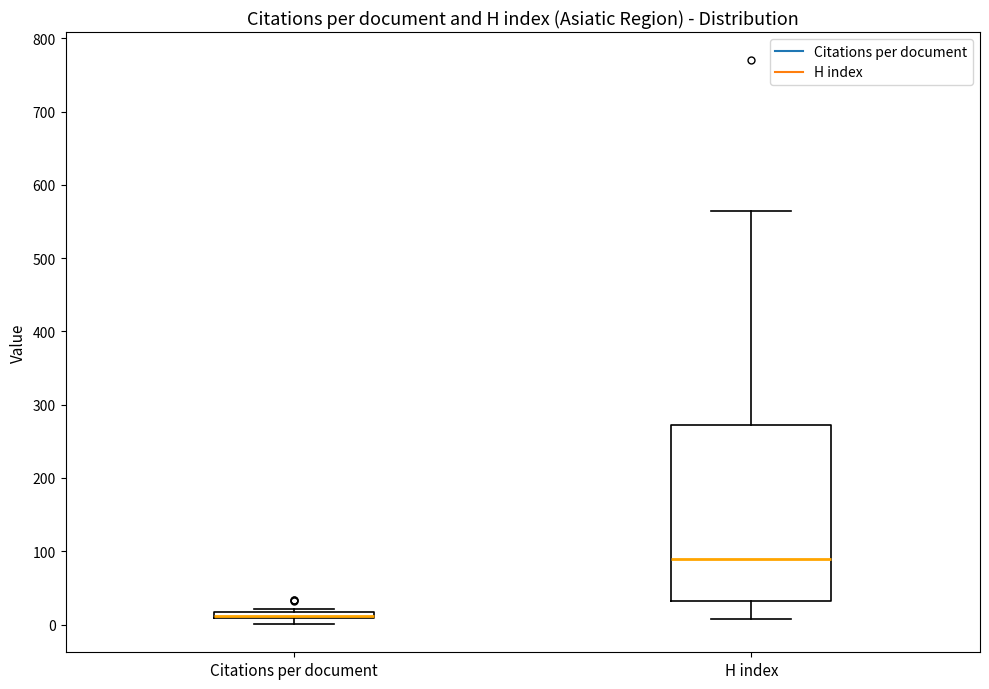

Where is the lower edge of the box for Citations per document on the y-axis? The values are not printed on the chart, so give them approximately, as read against the axis.

10